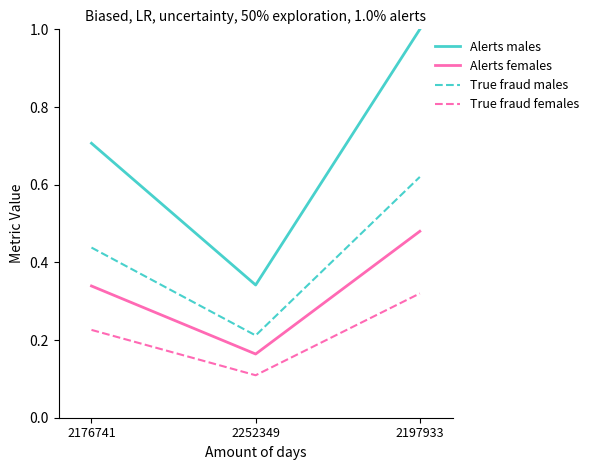

At which label is Alerts males closest to 0?

2252349